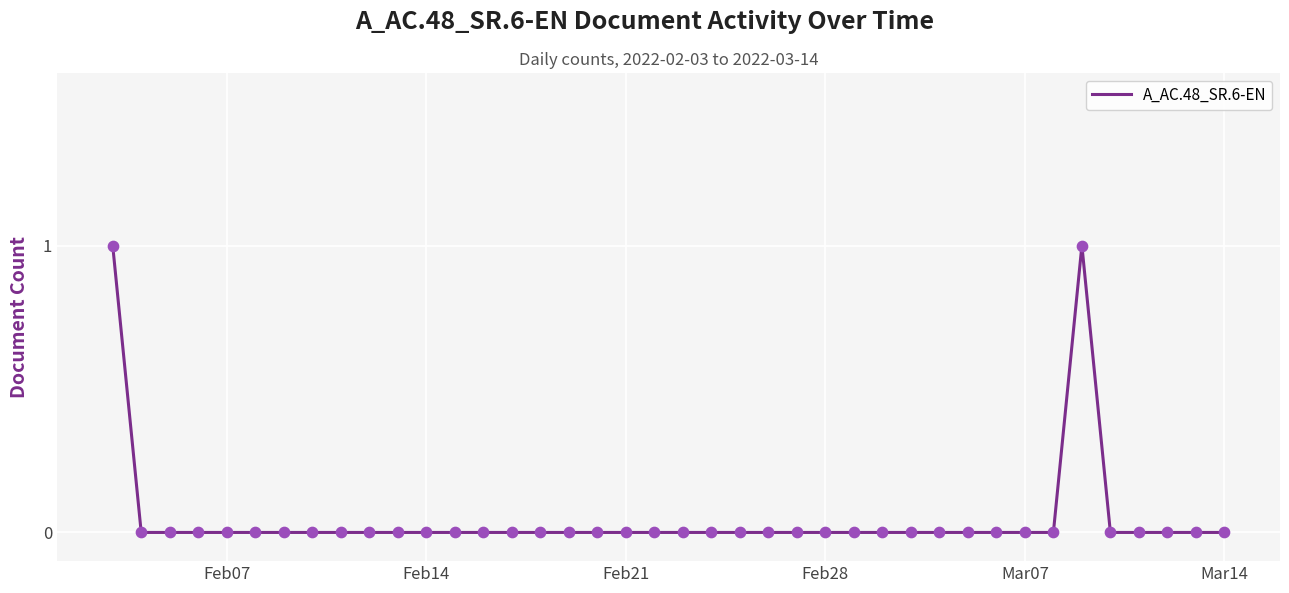

Is this an area chart (filled region under the line)?

No